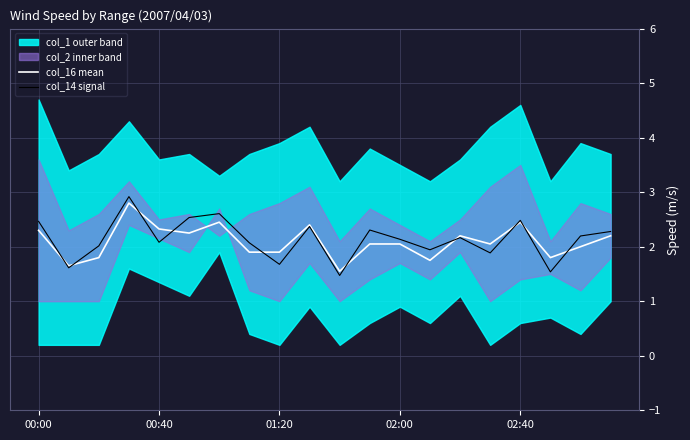

What is the sum of all col_16 mean values?

41.9